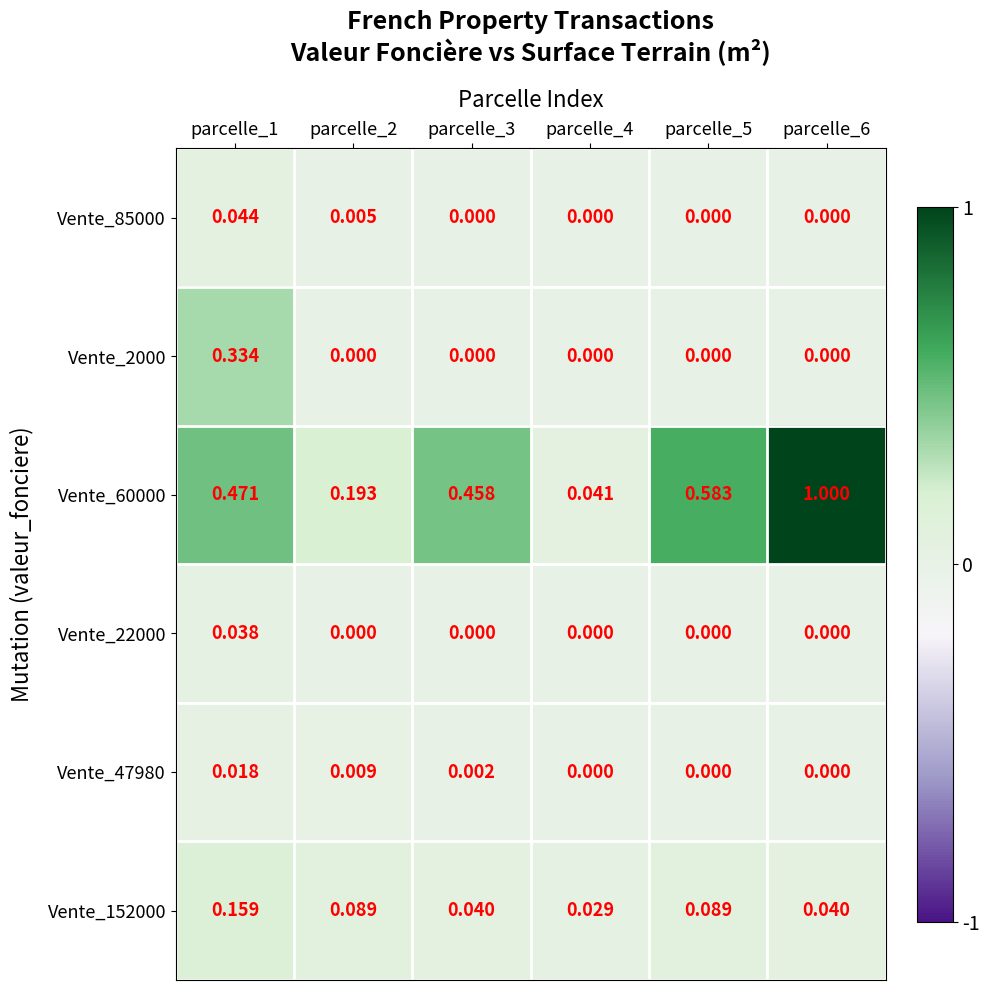

How many distinct data groups are displayed?

6